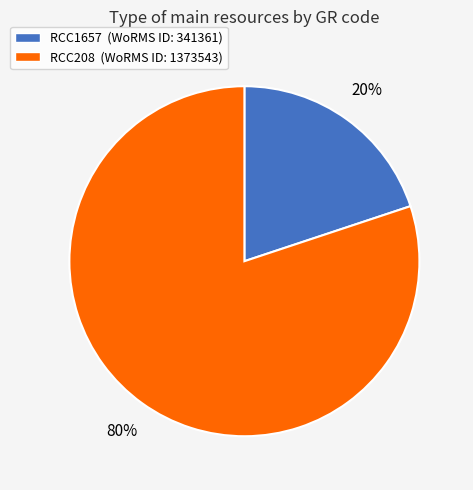

Rank the categories by value from highest to lowest.

RCC208, RCC1657